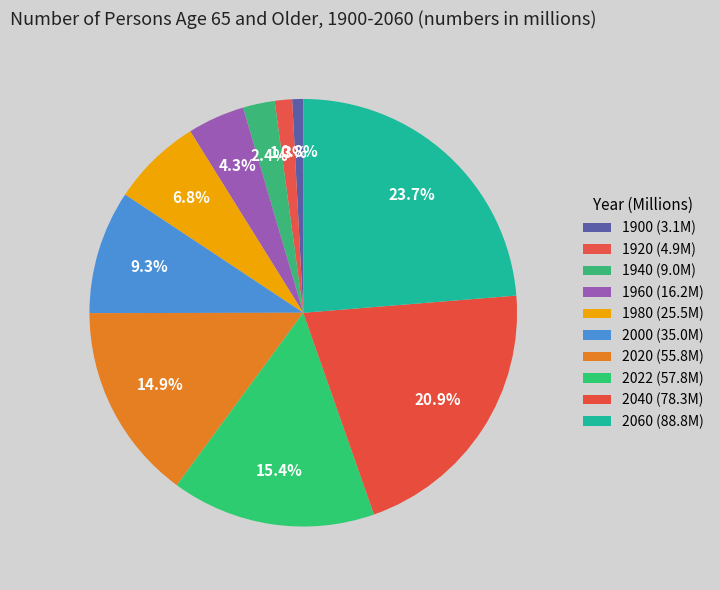

How many segments does this pie chart have?

10